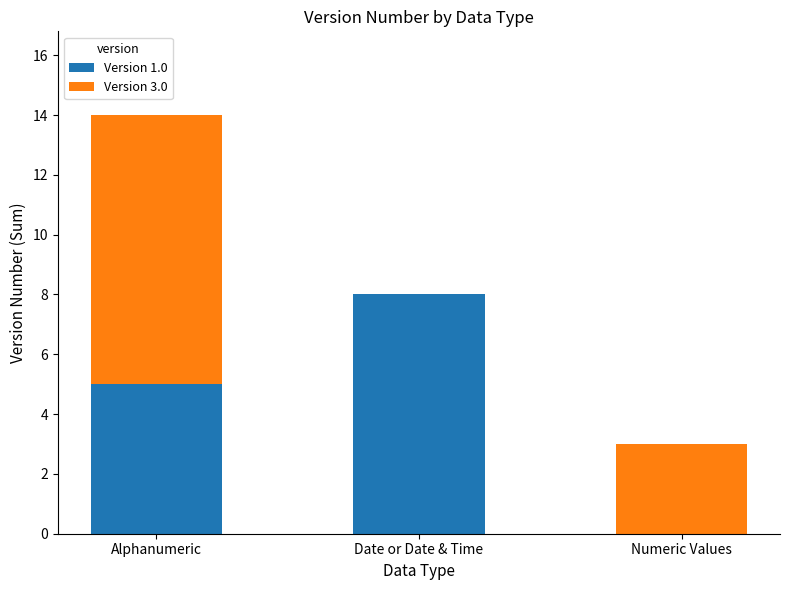

At which label does Version 1.0 reach its peak?

Date or Date & Time